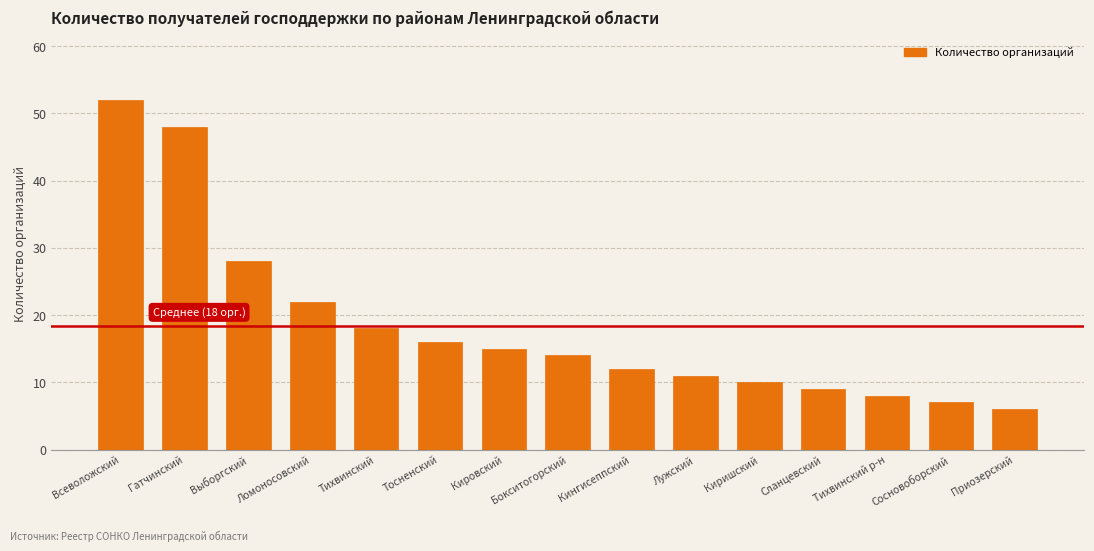

True or false: the data shows 18 at Тихвинский.

True